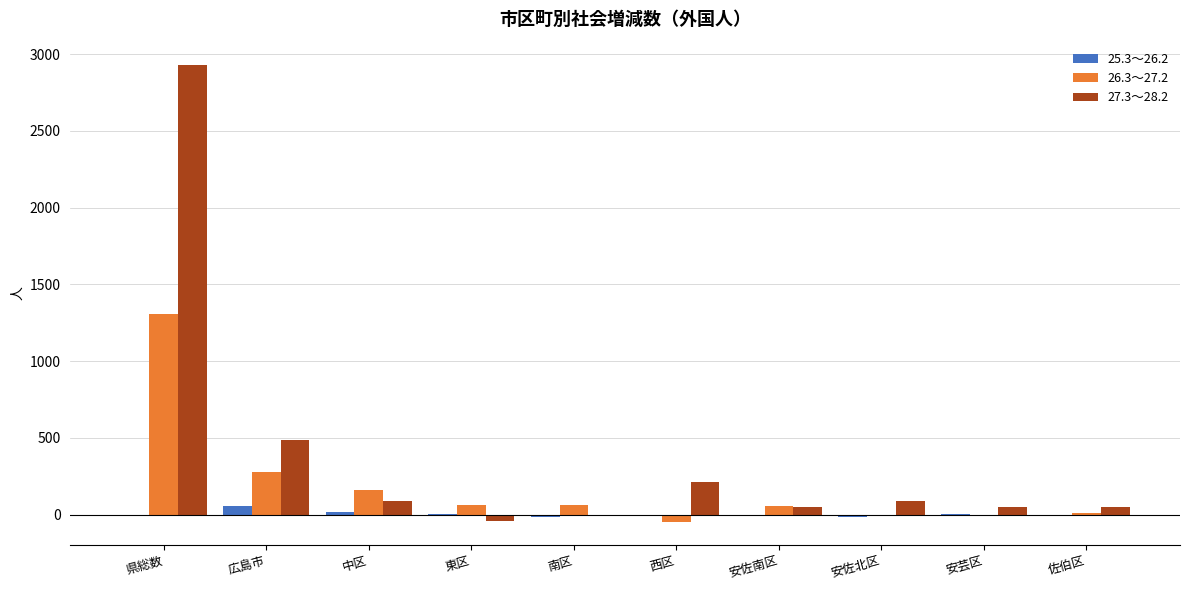

The 27.3～28.2 series shows 211 at 西区. True or false?

True